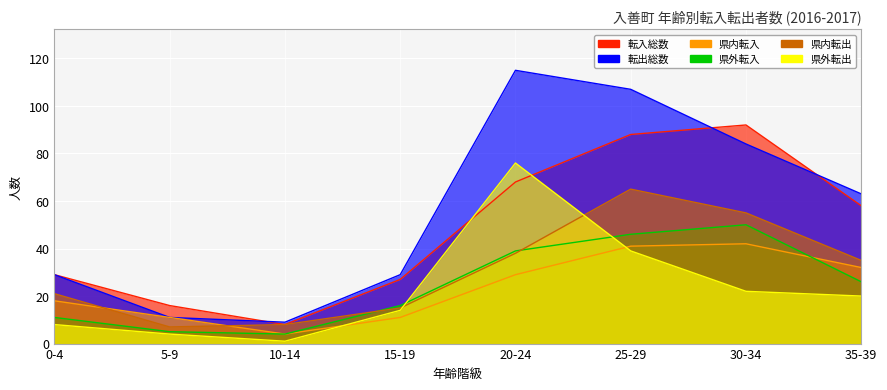

Rank the categories by 転入総数 value from lowest to highest.

10-14, 5-9, 15-19, 0-4, 35-39, 20-24, 25-29, 30-34